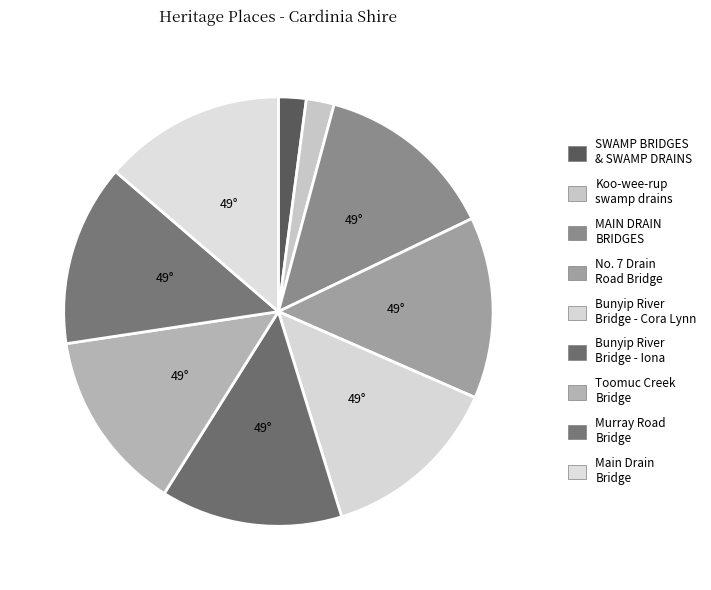

How many slices are in this pie chart?

9